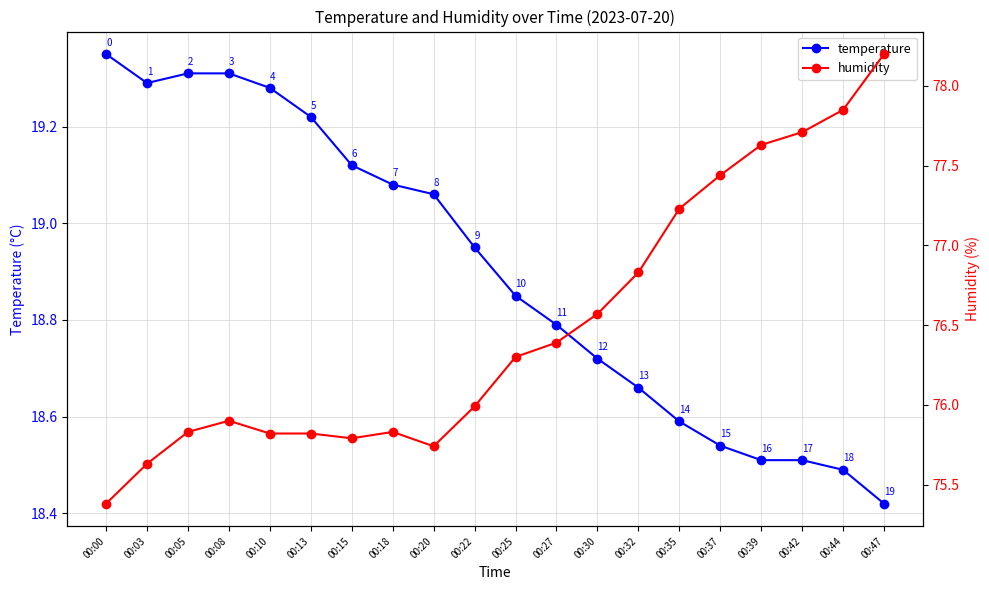

The value of temperature at 00:35 is 9.2. True or false?

False